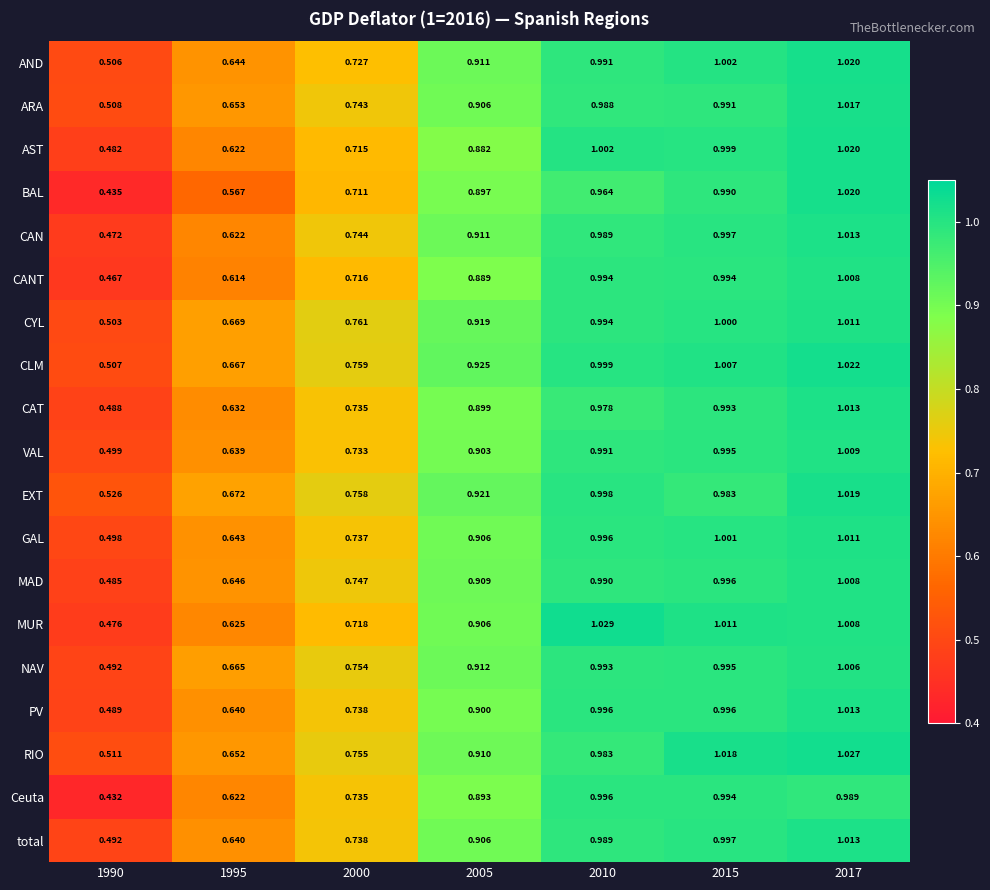

At which category does the chart reach its peak across all series?

2010